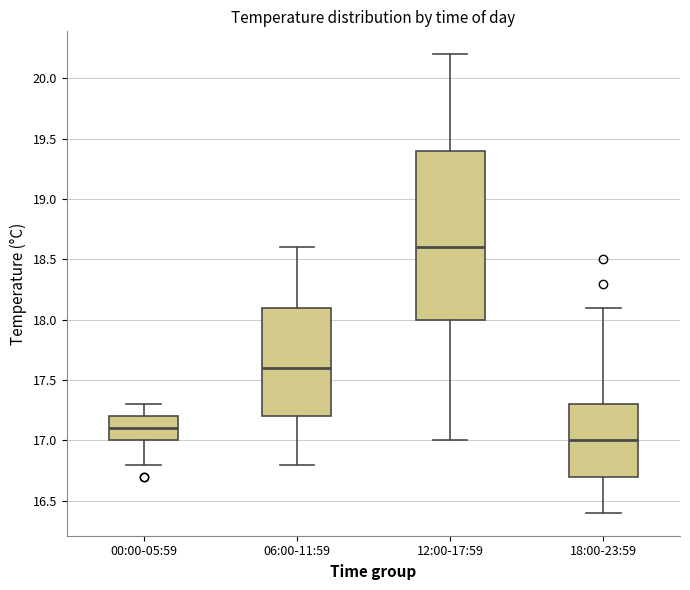

Comparing the boxes themselves (not the whiskers), which one is the tallest?

12:00-17:59